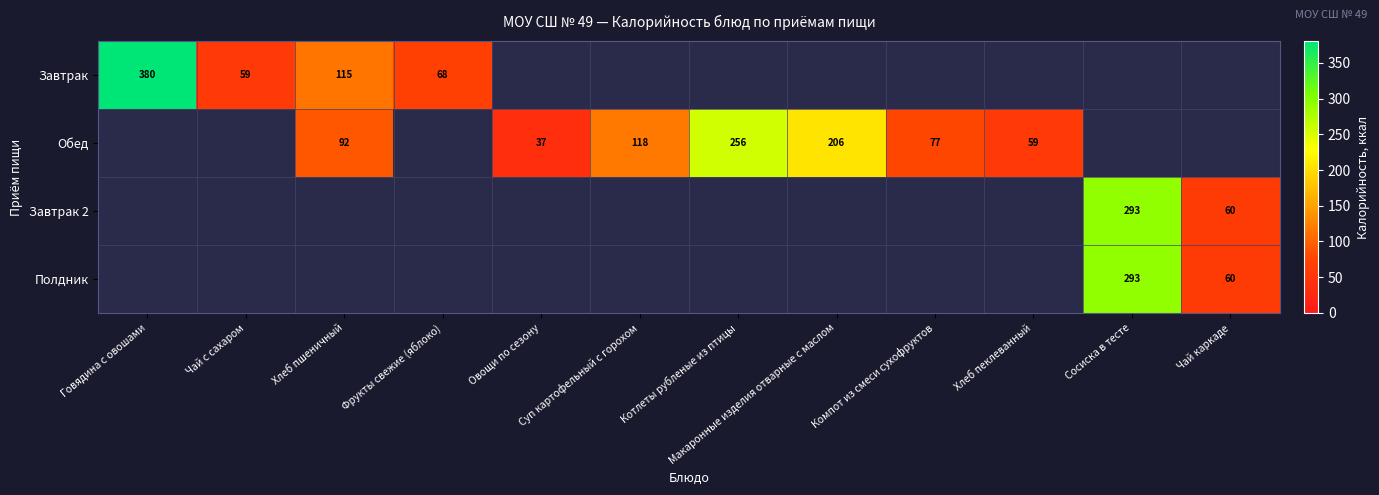

What is the smallest value displayed?

37.0